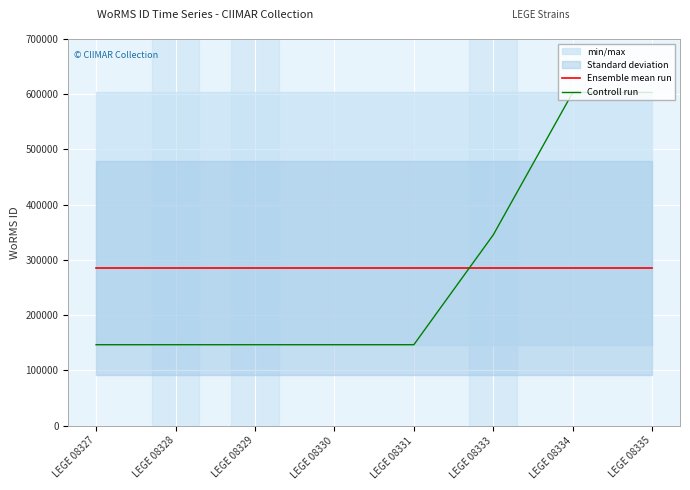

Where is Controll run nearest to the value 374902?

LEGE 08333